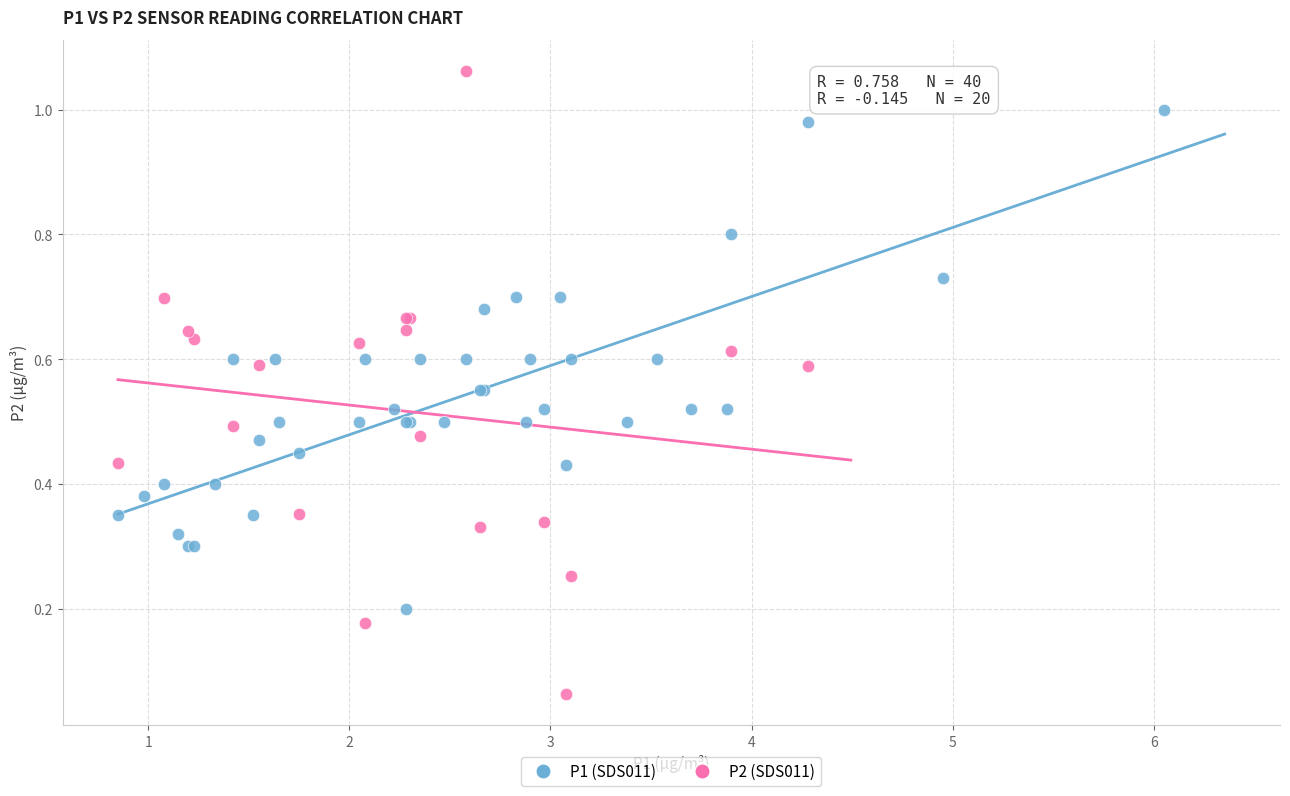

Which series has the widest spread of Y values?

P2 (SDS011)